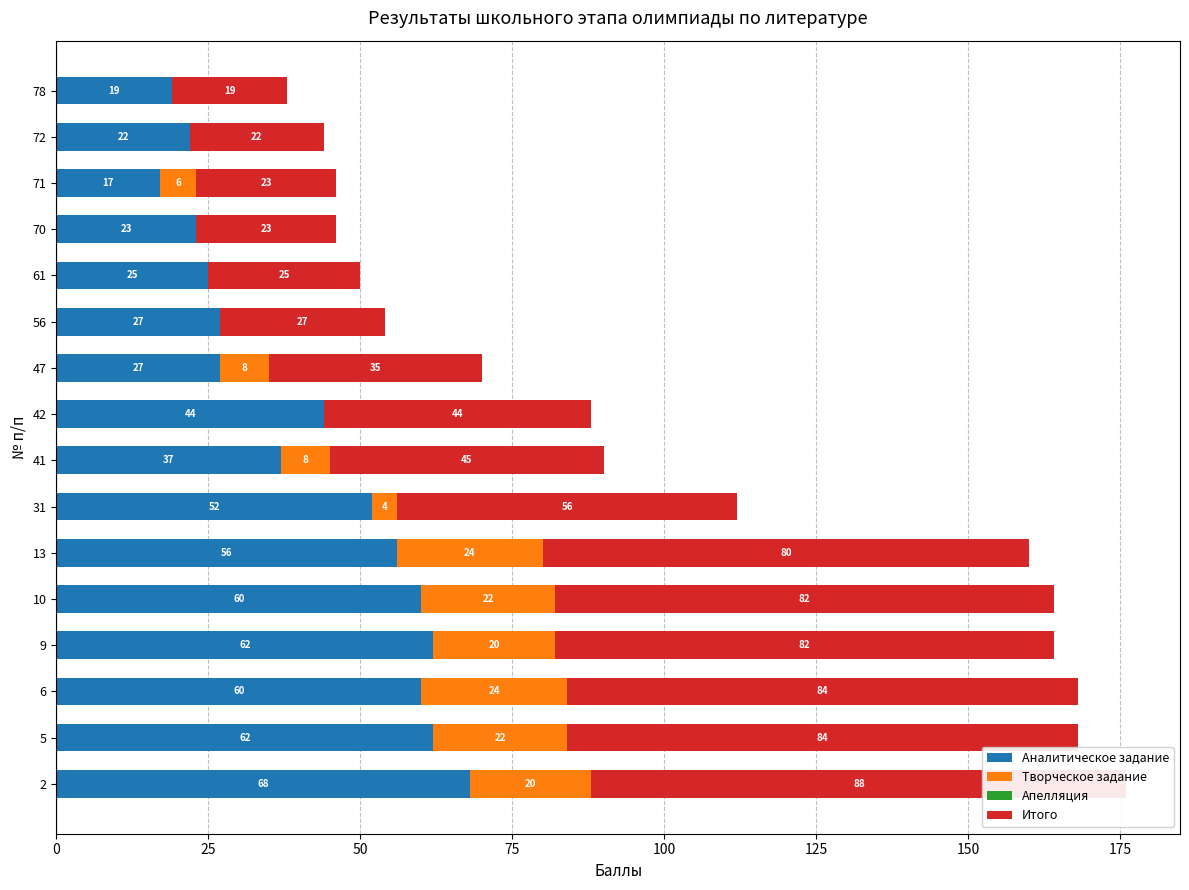

Which has a higher value, 13 or 71?

13